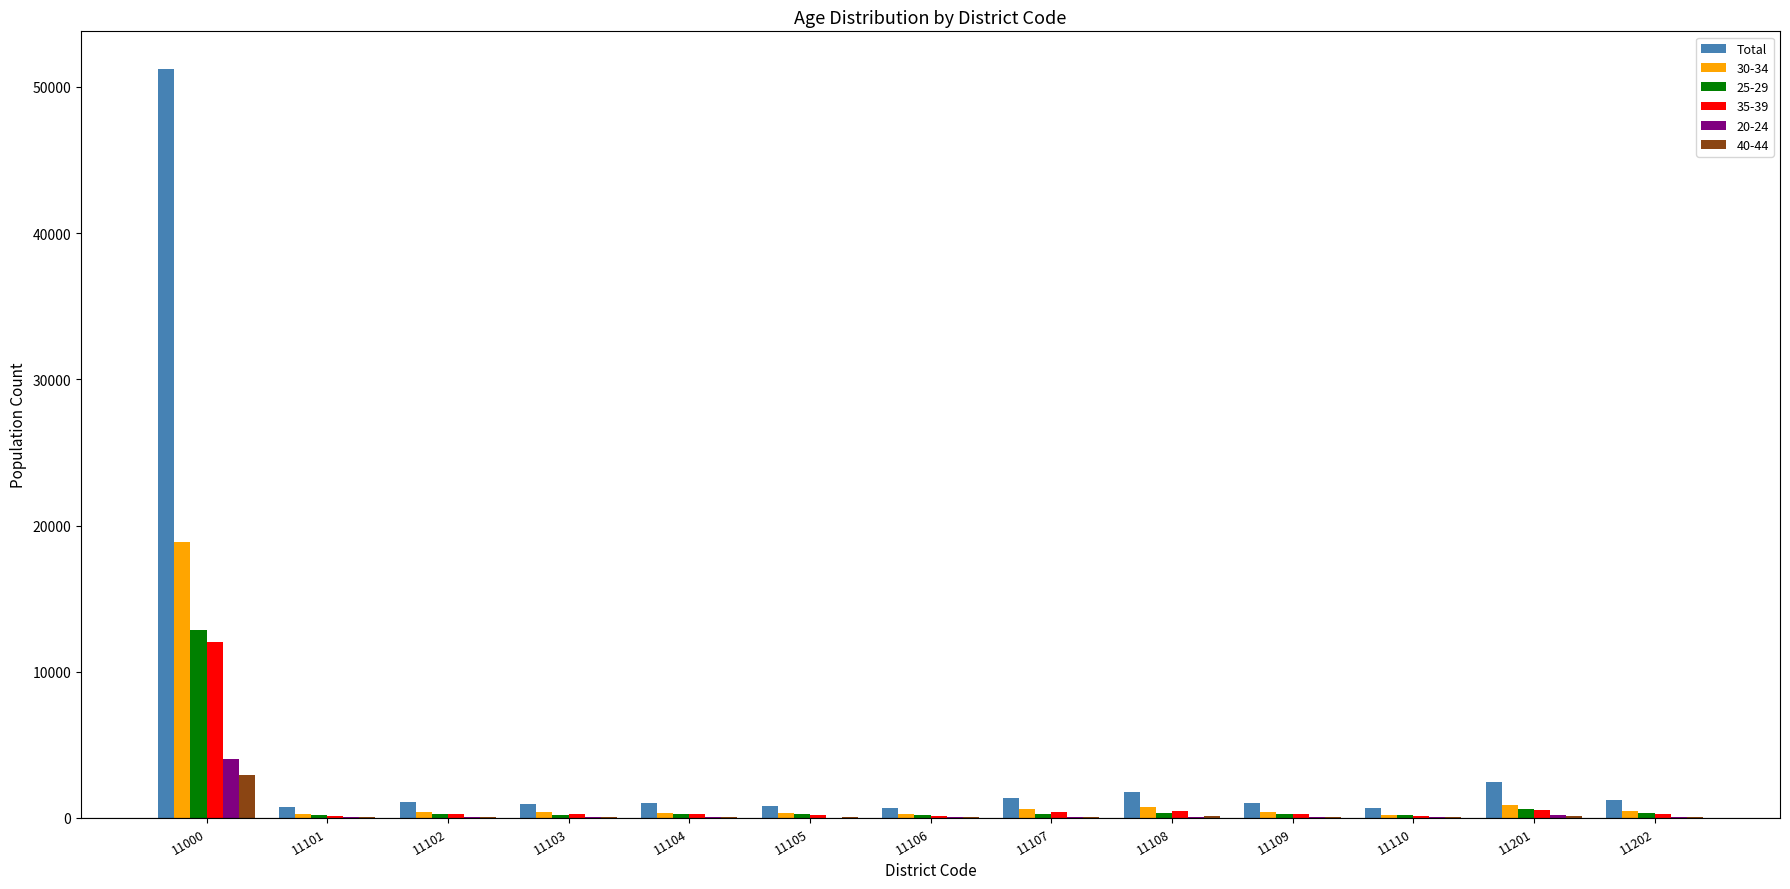

At which label does Total reach its peak?

11000